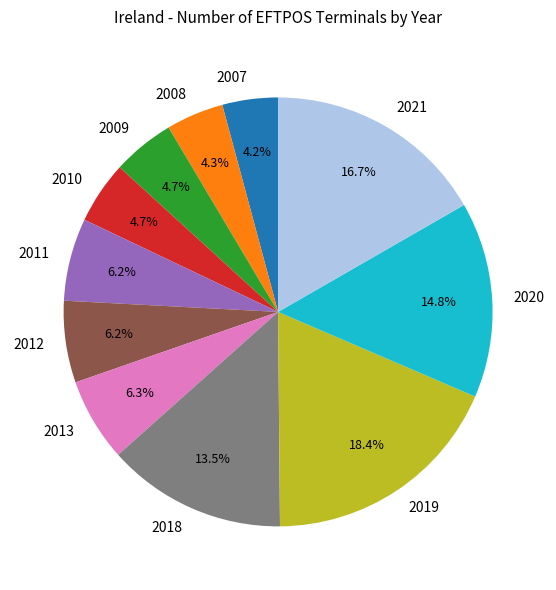

Approximately how many times larger is the value at 2009 compared to 2020?

0.3